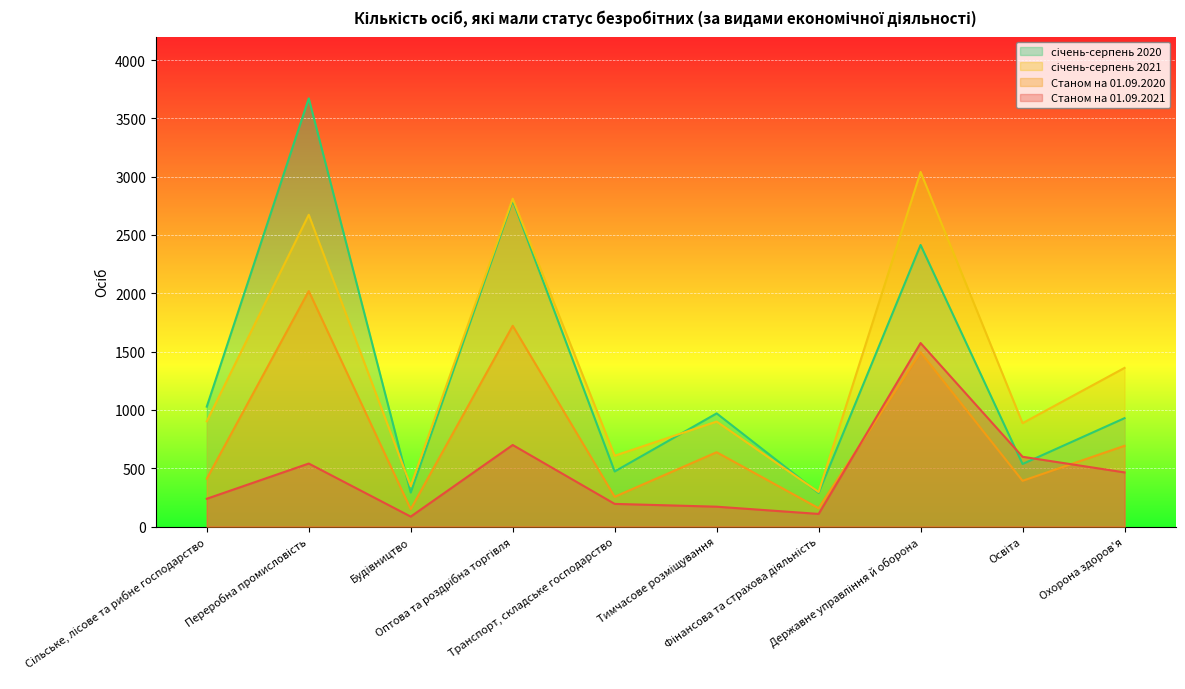

Which series has the largest total across all categories?

січень-серпень 2021